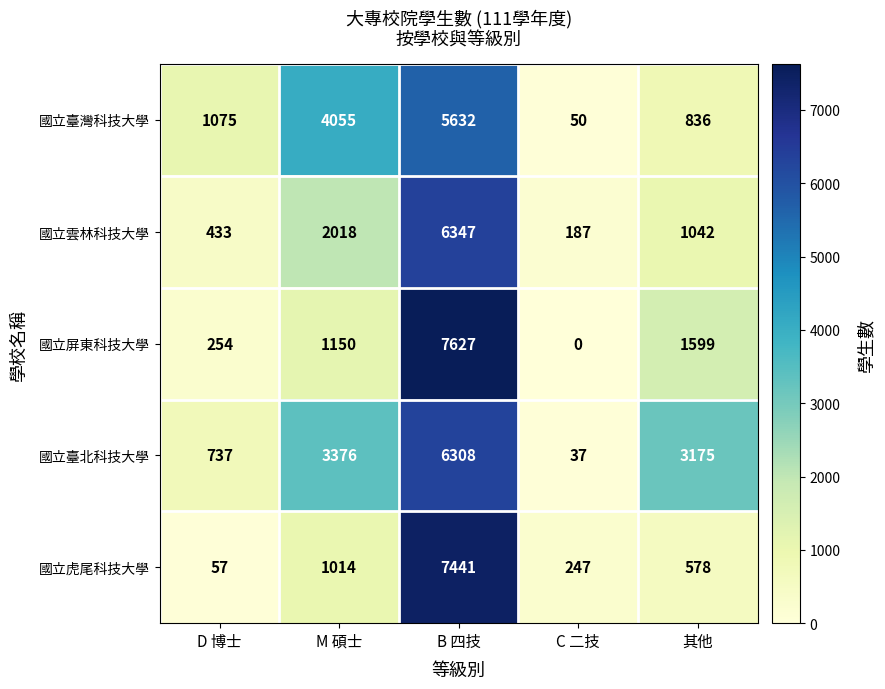

At which category does the chart reach its peak across all series?

B 四技